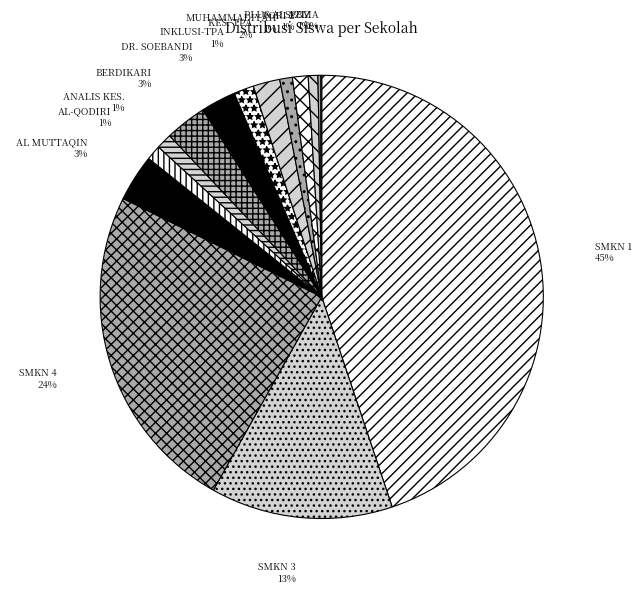

Is it true that AL-QODIRI is 1% of the pie?

True